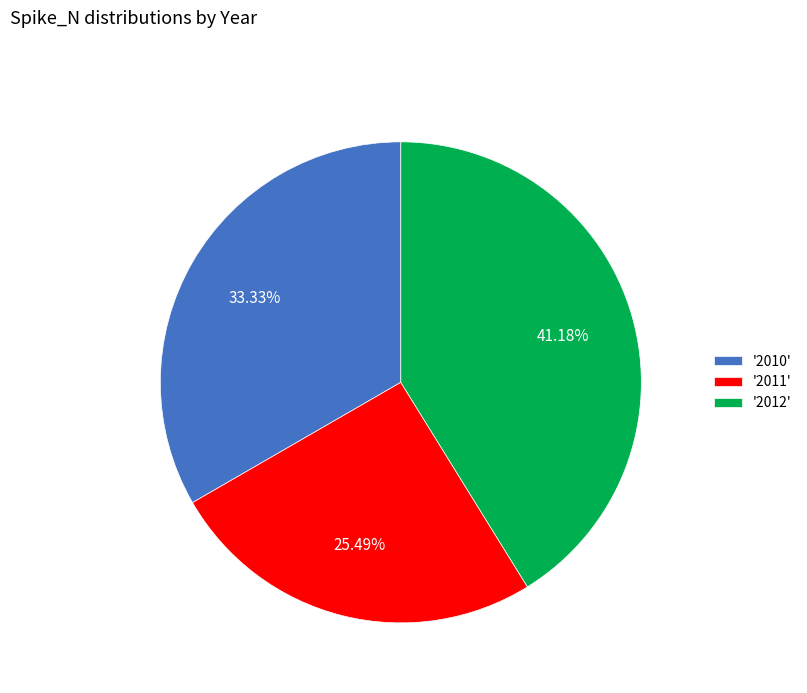

Which category has the biggest portion of the pie?

'2012'